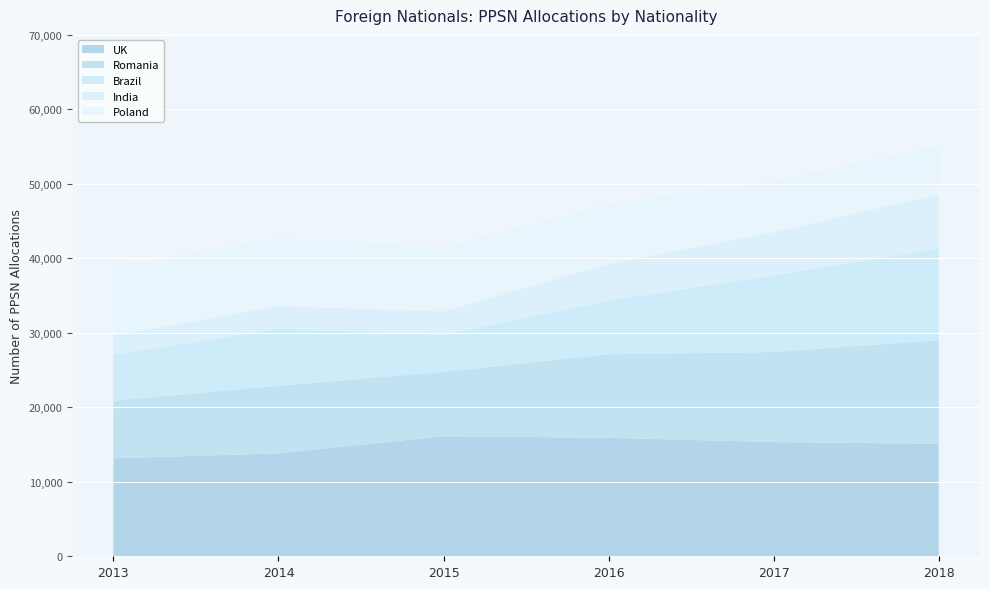

Reading left to right, extract all data points from this chart.

UK: 13156	13812	16121	15905	15332	15095
Romania: 7713	9081	8644	11207	12084	13921
Brazil: 6161	7649	4976	7209	10304	12268
India: 2607	3052	3128	4960	5782	7321
Poland: 9239	9116	8585	8015	6816	6521